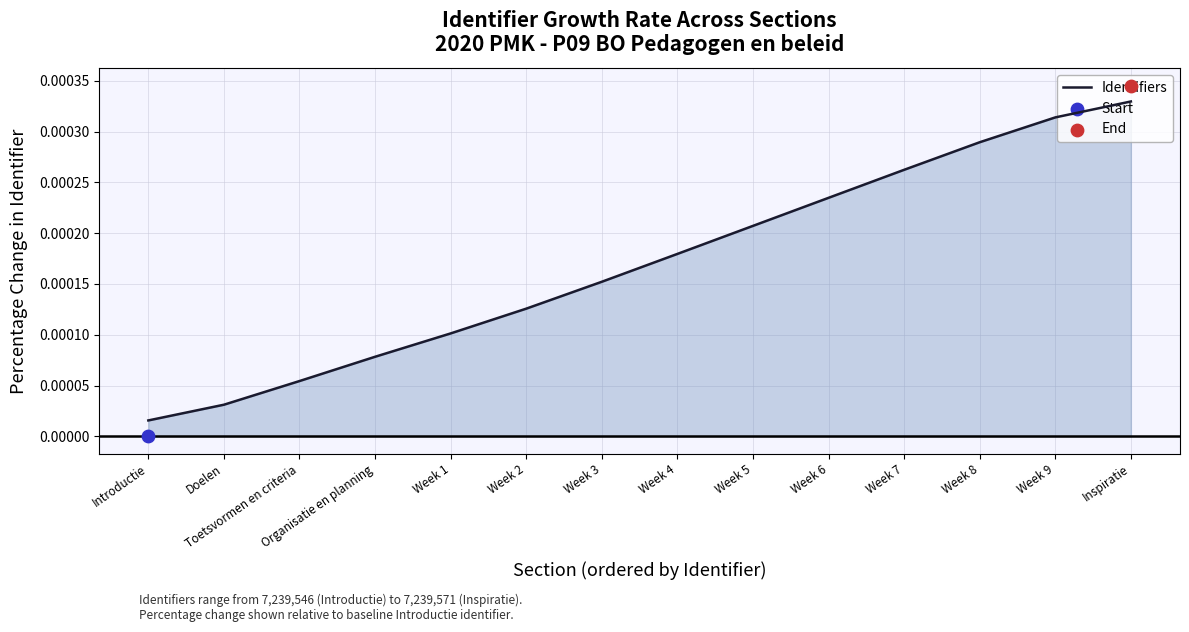

Which has a higher value, Week 3 or Week 7?

Week 7